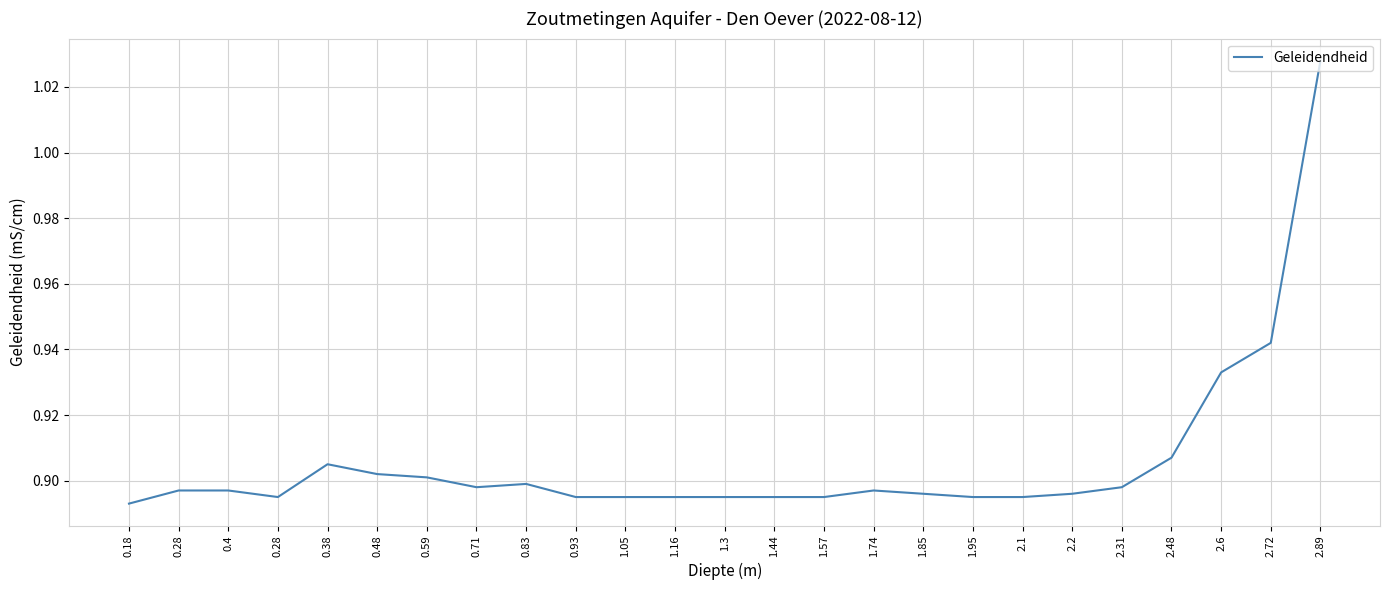

Reading right to left, list all the values displayed in this chart.

2.89=1.0	2.72=0.9	2.6=0.9	2.48=0.9	2.31=0.9	2.2=0.9	2.1=0.9	1.95=0.9	1.85=0.9	1.74=0.9	1.57=0.9	1.44=0.9	1.3=0.9	1.16=0.9	1.05=0.9	0.93=0.9	0.83=0.9	0.71=0.9	0.59=0.9	0.48=0.9	0.38=0.9	0.28=0.9	0.4=0.9	0.28=0.9	0.18=0.9